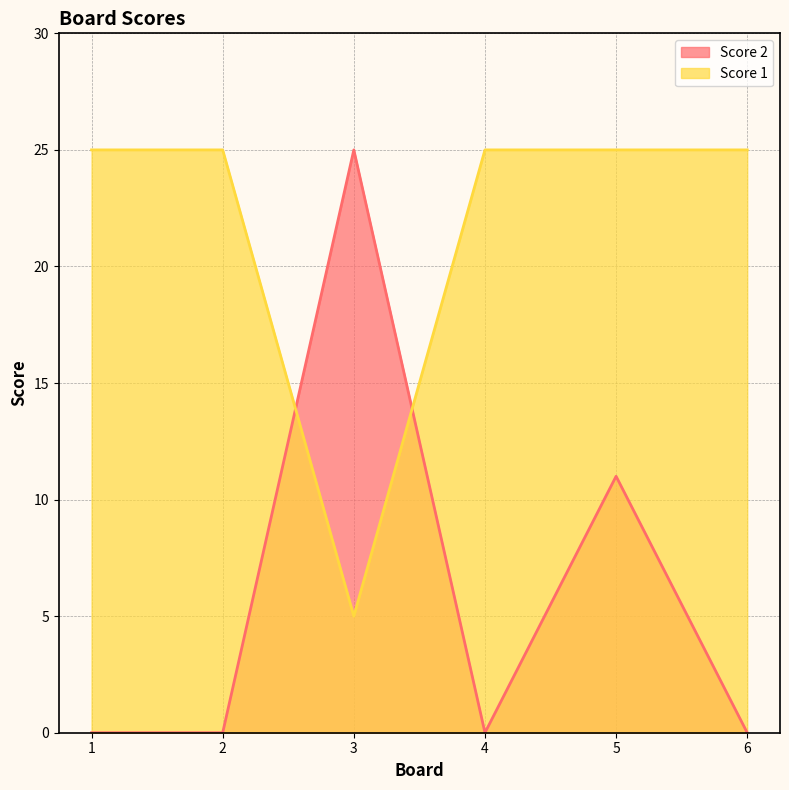

What is the minimum value for Score 1?

5